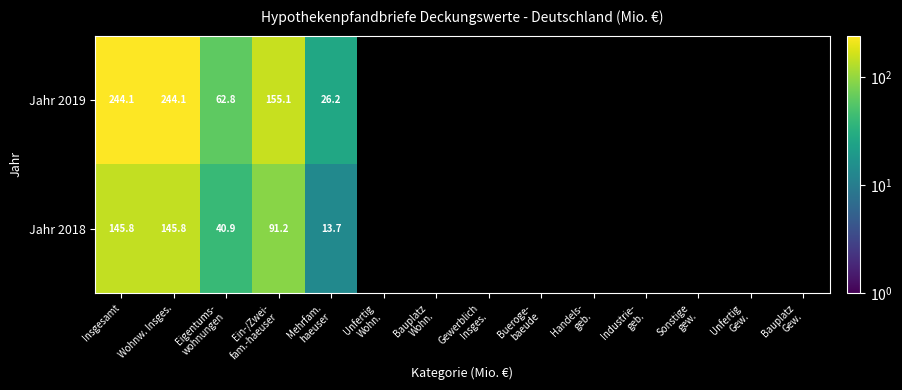

Which category has the lowest value across all series?

Mehrfam.
haeuser